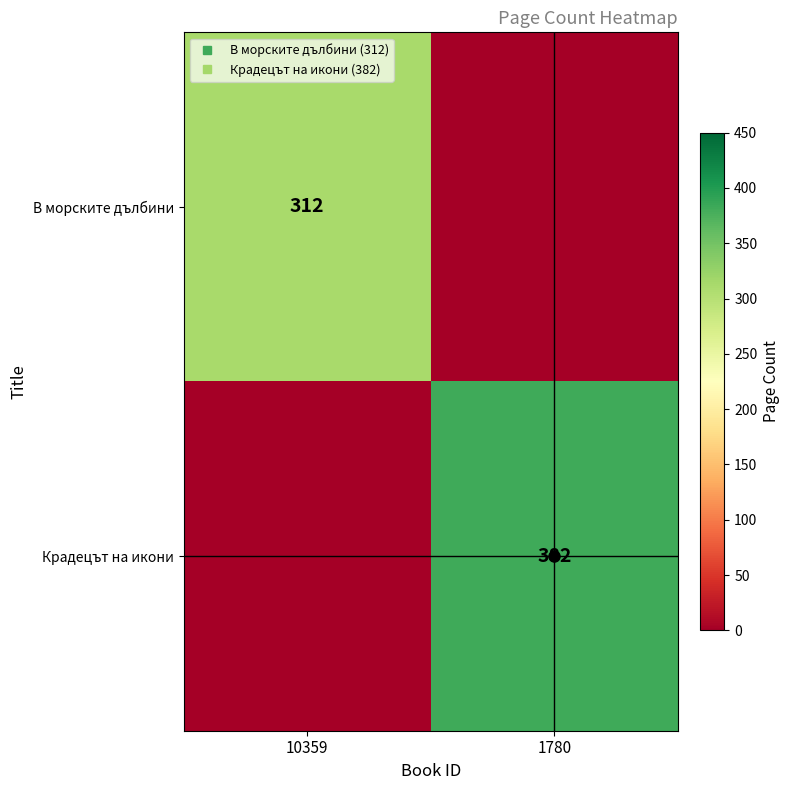

At which label does В морските дълбини reach its minimum?

1780